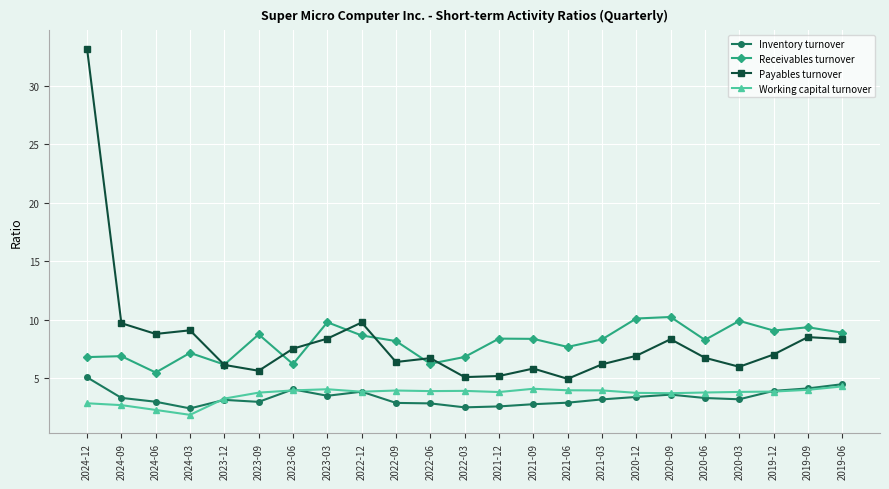

What are all the series names shown in the legend?

Inventory turnover, Receivables turnover, Payables turnover, Working capital turnover